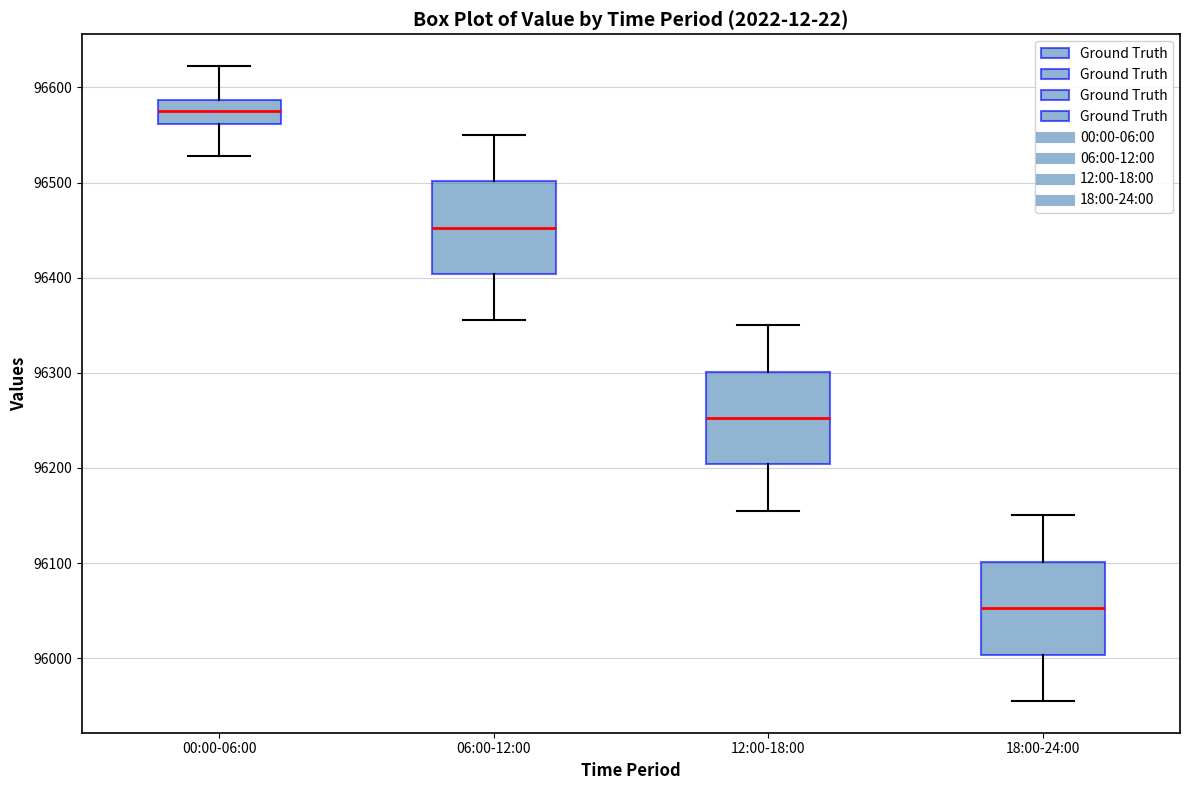

Reading left to right, read every box against the y-axis: the position of its median line, the range the box covers, and the ends of its whiskers. The values are not printed on the chart, so give them approximately, as read against the axis.

00:00-06:00: median 96570, box 96560 to 96590, whiskers 96530 to 96620
06:00-12:00: median 96450, box 96400 to 96500, whiskers 96360 to 96550
12:00-18:00: median 96250, box 96200 to 96300, whiskers 96160 to 96350
18:00-24:00: median 96050, box 96000 to 96100, whiskers 95960 to 96150